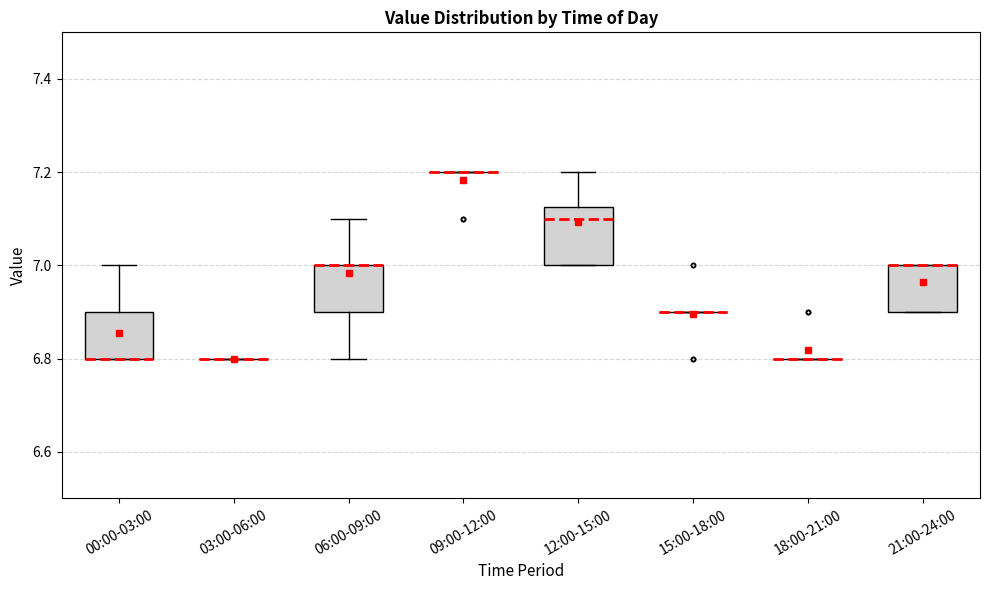

Reading left to right, transcribe this box plot: for each box, give where its median line is, the range the box spans, and where its two whiskers end, as read against the y-axis. The values are not printed on the chart, so give them approximately, as read against the axis.

00:00-03:00: median 6.80 (drawn on the box's lower edge), box 6.80 to 6.90, whiskers 6.80 to 7.00
03:00-06:00: box collapsed to a line at 6.80, whiskers 6.80 to 6.80
06:00-09:00: median 7.00 (drawn on the box's upper edge), box 6.90 to 7.00, whiskers 6.80 to 7.10
09:00-12:00: box collapsed to a line at 7.20, whiskers 7.20 to 7.20
12:00-15:00: median 7.10, box 7.00 to 7.12, whiskers 7.00 to 7.20
15:00-18:00: box collapsed to a line at 6.90, whiskers 6.90 to 6.90
18:00-21:00: box collapsed to a line at 6.80, whiskers 6.80 to 6.80
21:00-24:00: median 7.00 (drawn on the box's upper edge), box 6.90 to 7.00, whiskers 6.90 to 7.00